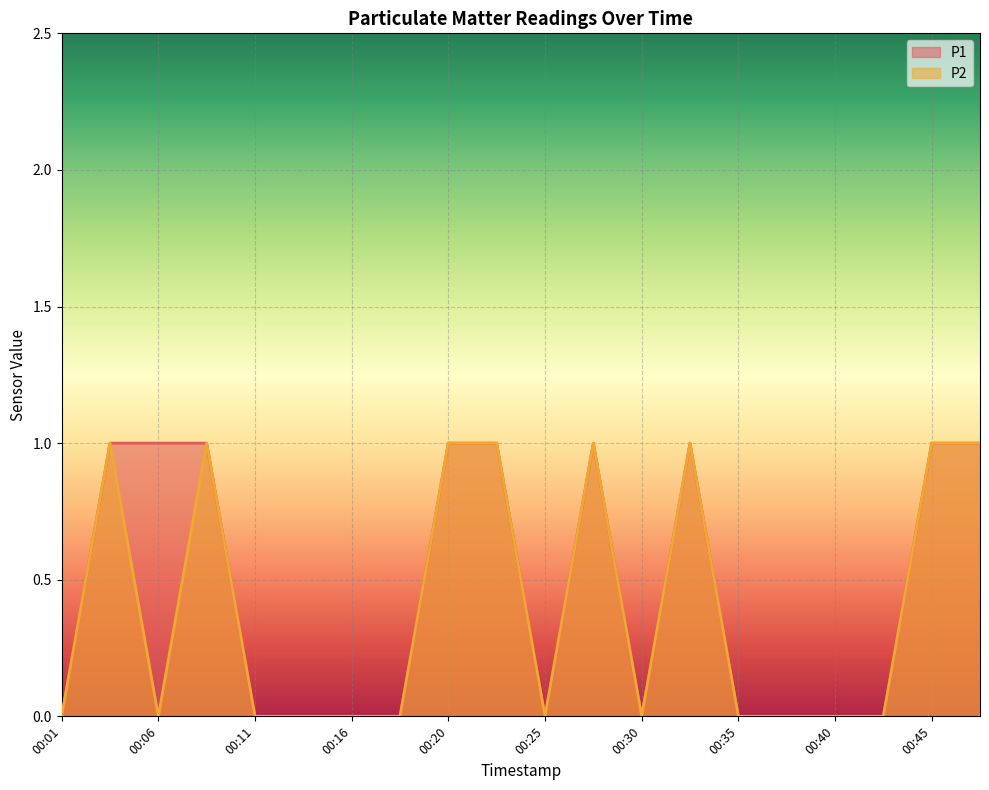

At which label is P1 closest to 0?

00:01